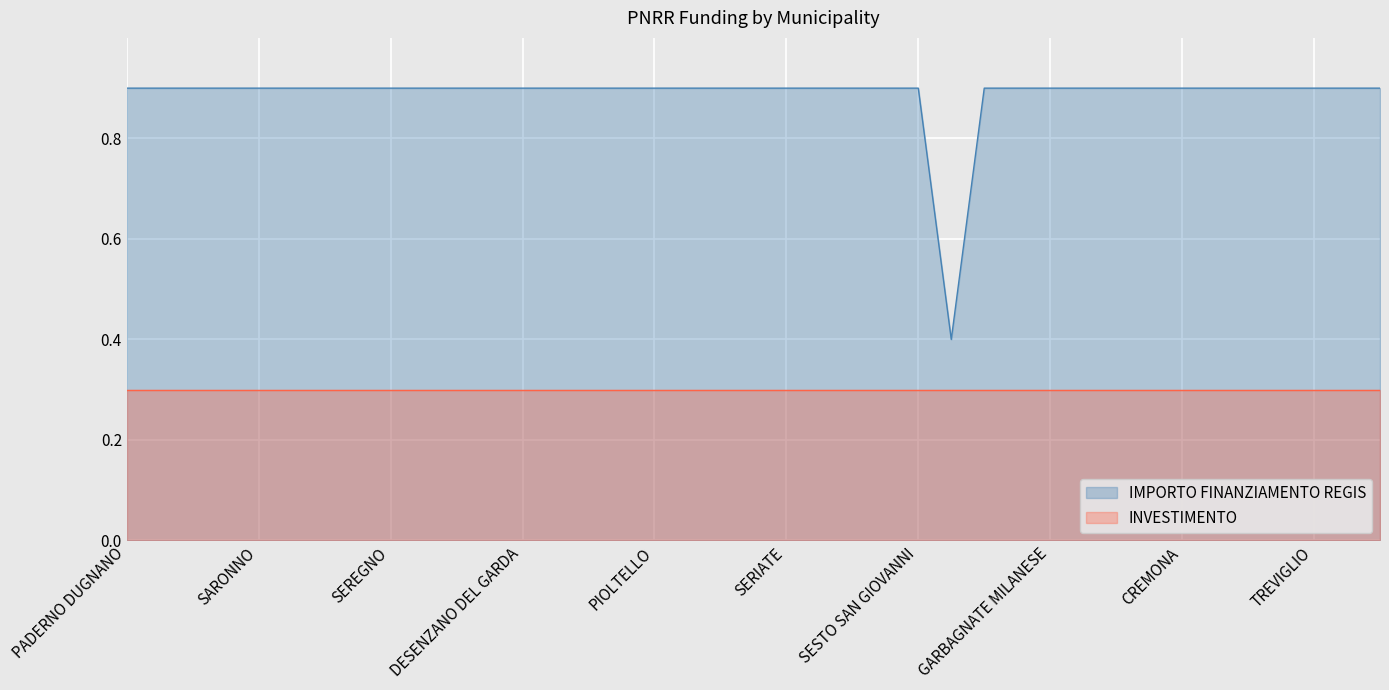

The value at CREMONA is 0.9. True or false?

True